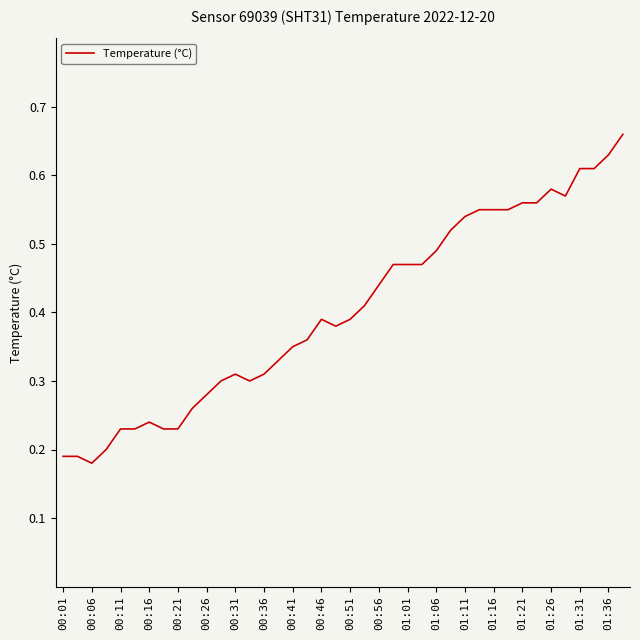

The value at 00:31 is 0.4. True or false?

False